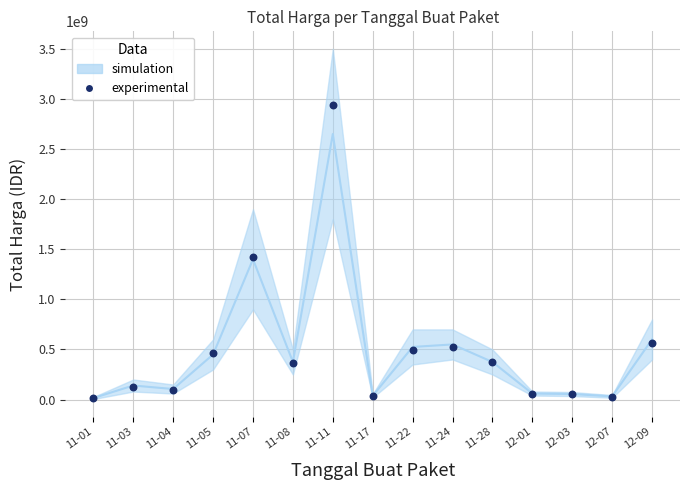

What Y value in the scatter plot is closest to 1475910370?

1425867900